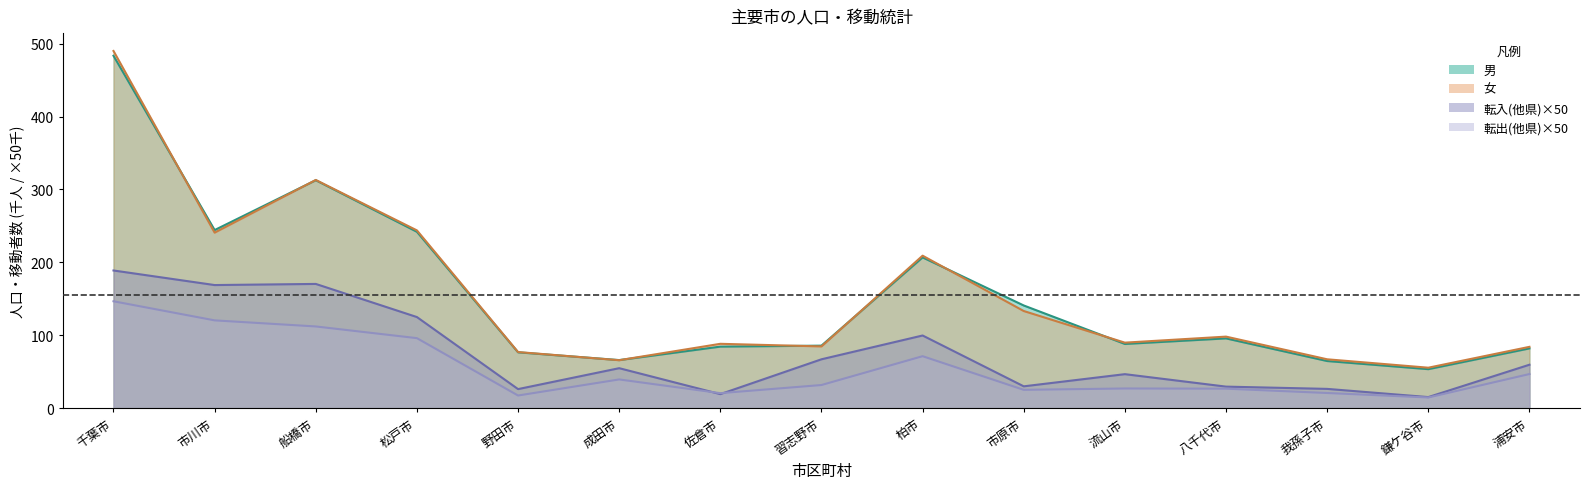

Reading left to right, transcribe all the data shown in this chart.

男: 483.4	244.3	312.6	241.9	76.5	65.9	84.3	85.7	206.7	140.8	88.0	95.6	64.6	53.4	81.9
女: 490.0	240.7	313.0	243.8	76.9	65.7	88.2	84.6	209.1	133.2	89.8	98.1	66.9	55.4	84.0
転入(他県): 188.8	168.8	170.3	124.9	26.1	54.8	19.1	67.0	99.6	29.9	46.5	29.4	26.4	15.1	59.5
転出(他県): 146.6	120.3	112.0	96.0	17.2	39.3	20.5	31.6	71.2	25.1	26.9	26.6	20.7	14.6	46.7